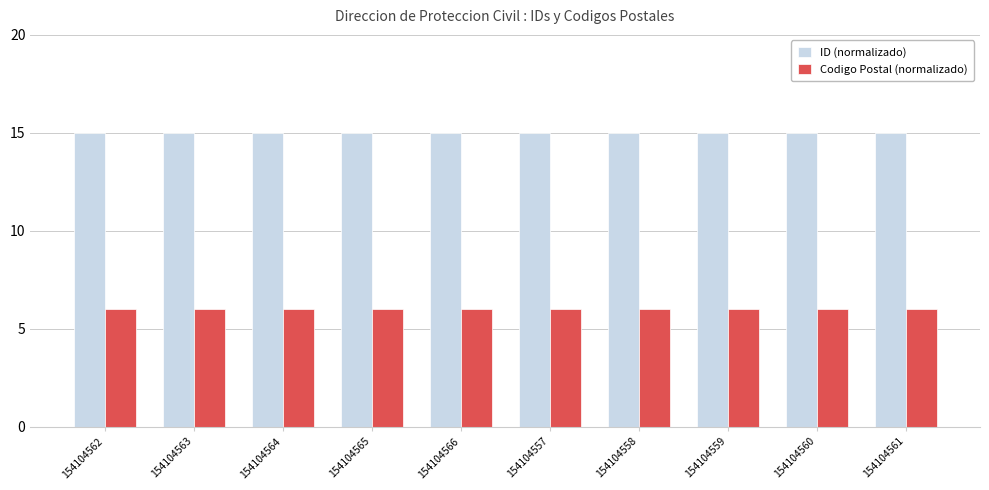

Are the bars horizontal?

No